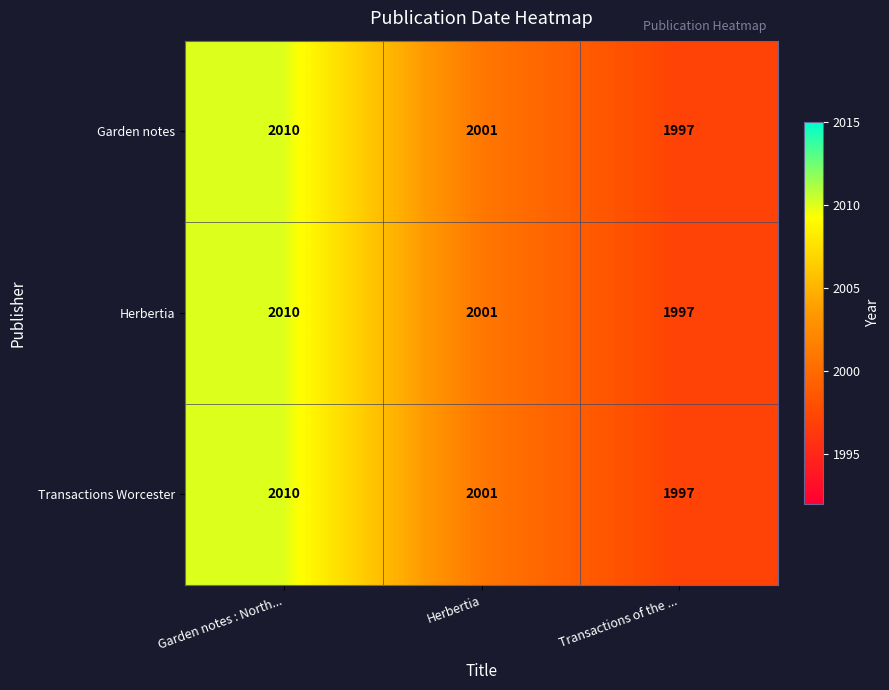

At how many categories does at least one series exceed 2000?

2